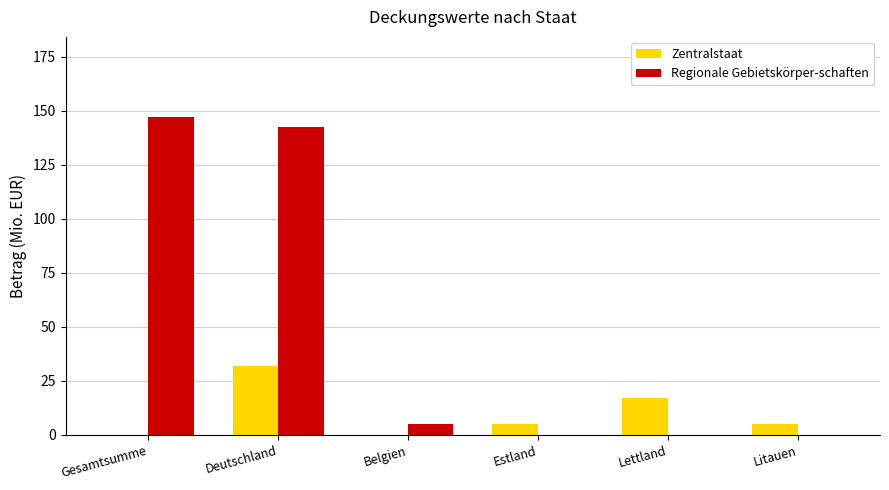

What are all the series names shown in the legend?

Zentralstaat, Regionale Gebietskörper-schaften